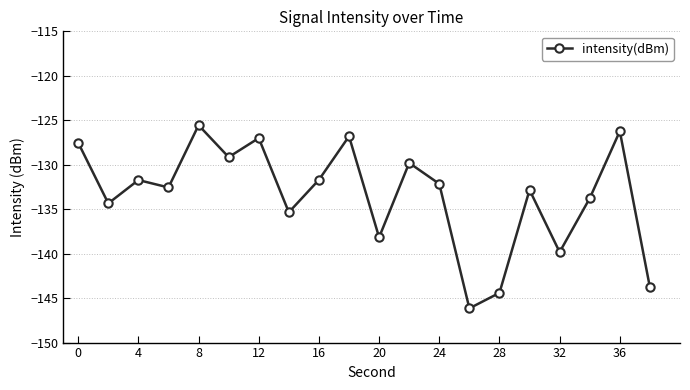

How many interior local valleys (lower than both neighbors) does the data have?

7